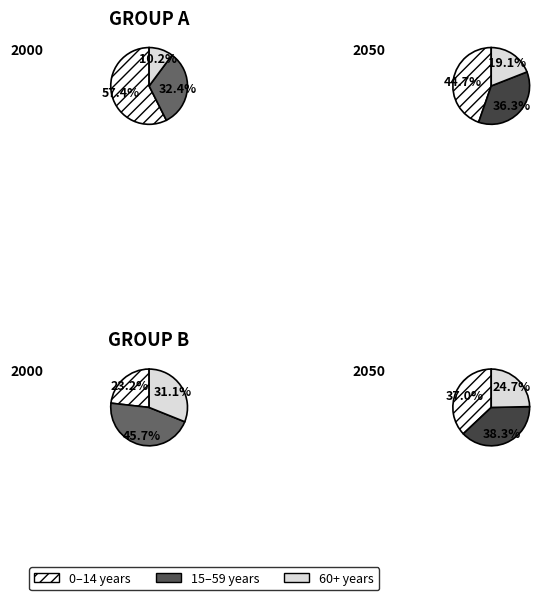

True or false: pct75 accounts for 16% of the total.

False